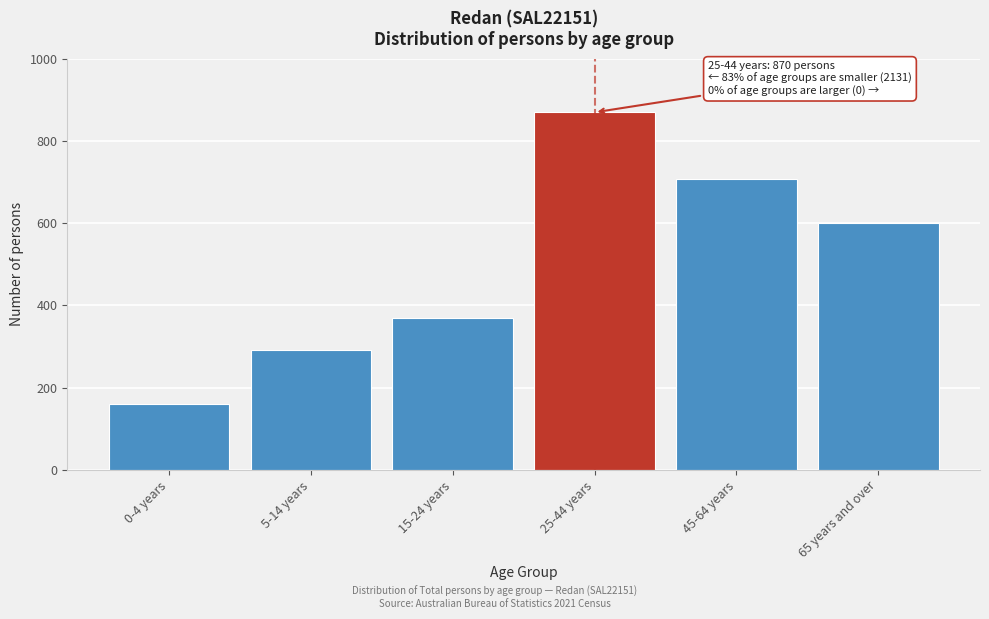

Reading right to left, what are all the values shown in this chart?

65 years and over=601	45-64 years=708	25-44 years=870	15-24 years=369	5-14 years=292	0-4 years=161